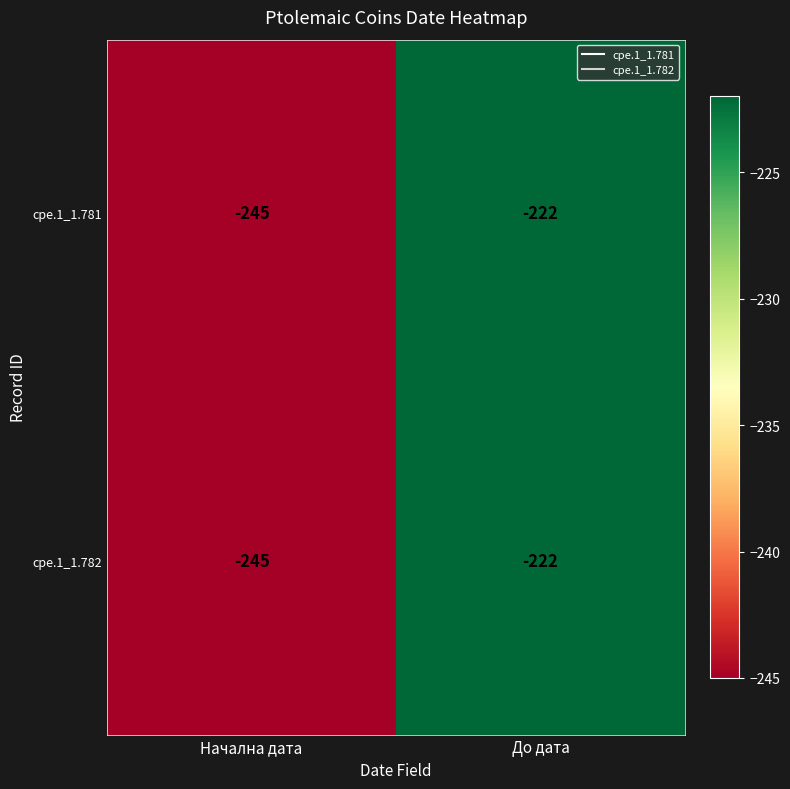

What is the total value across all series at До дата?

-444